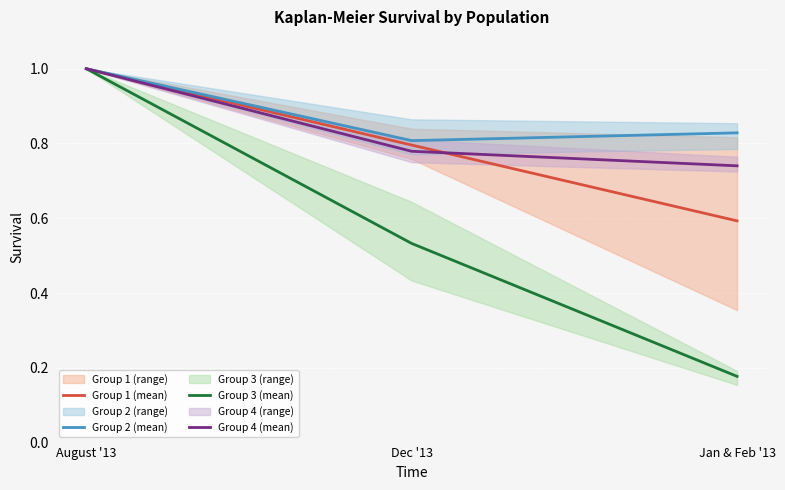

What is the sum of the Group 3 (mean) values at Dec '13 and Jan & Feb '13?

0.7